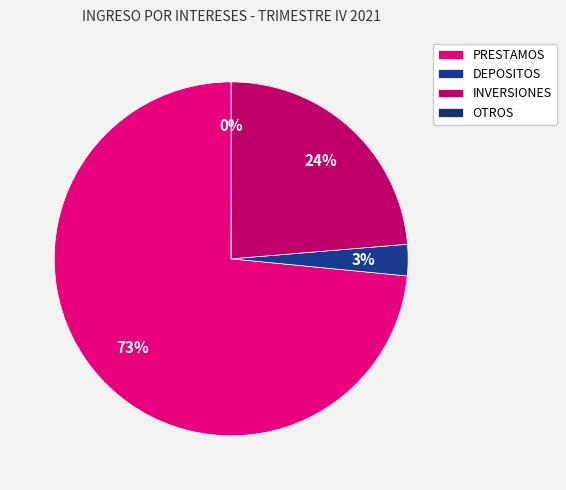

Is it true that OTROS is 0% of the pie?

True